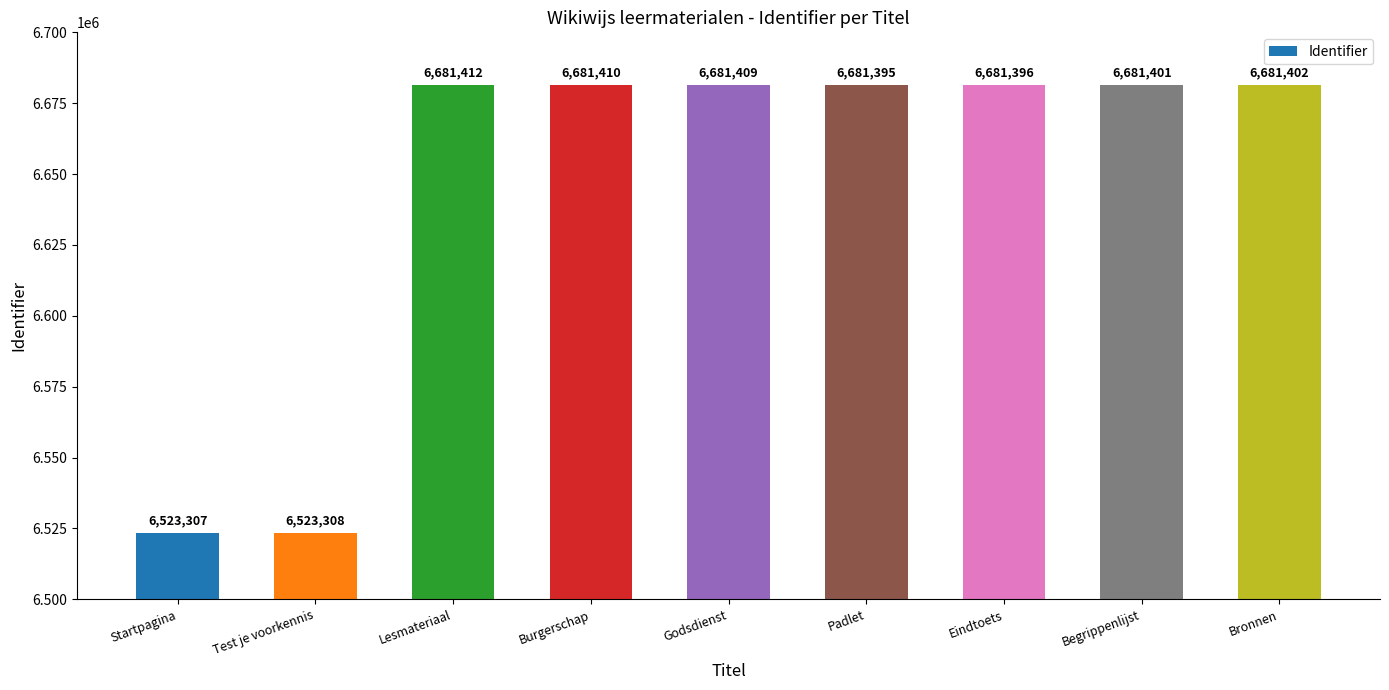

What is the greatest value displayed?

6681412